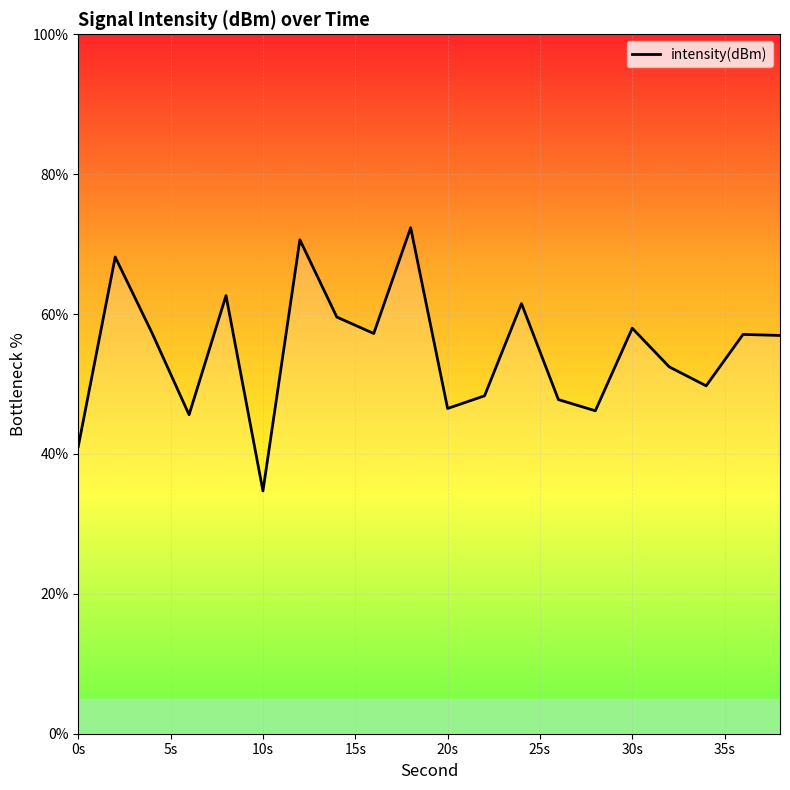

What is the minimum value shown in the chart?

34.7